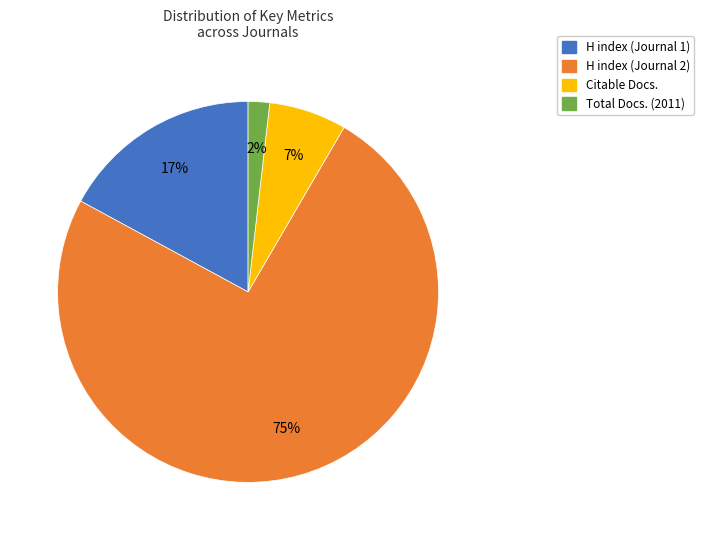

To the nearest percent, what is the difference between the H index (Journal 1) and Total Docs. (2011) slice percentages?

15%